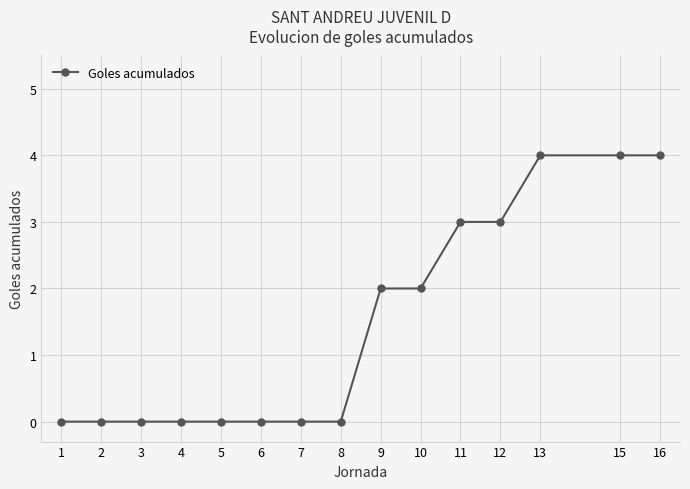

Reading right to left, transcribe all the data shown in this chart.

16=4	15=4	13=4	12=3	11=3	10=2	9=2	8=0	7=0	6=0	5=0	4=0	3=0	2=0	1=0